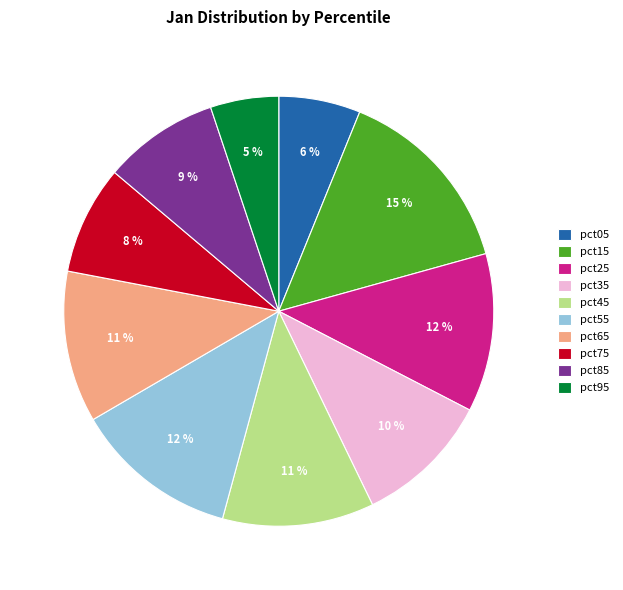

Which has a higher value, pct35 or pct55?

pct55